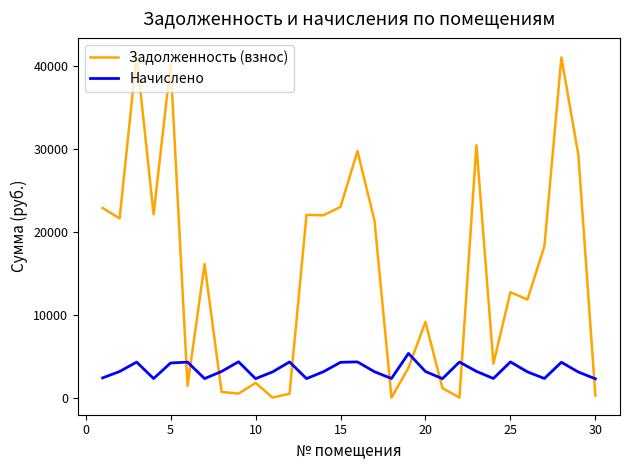

Which series has the largest total across all categories?

Задолженность (взнос)